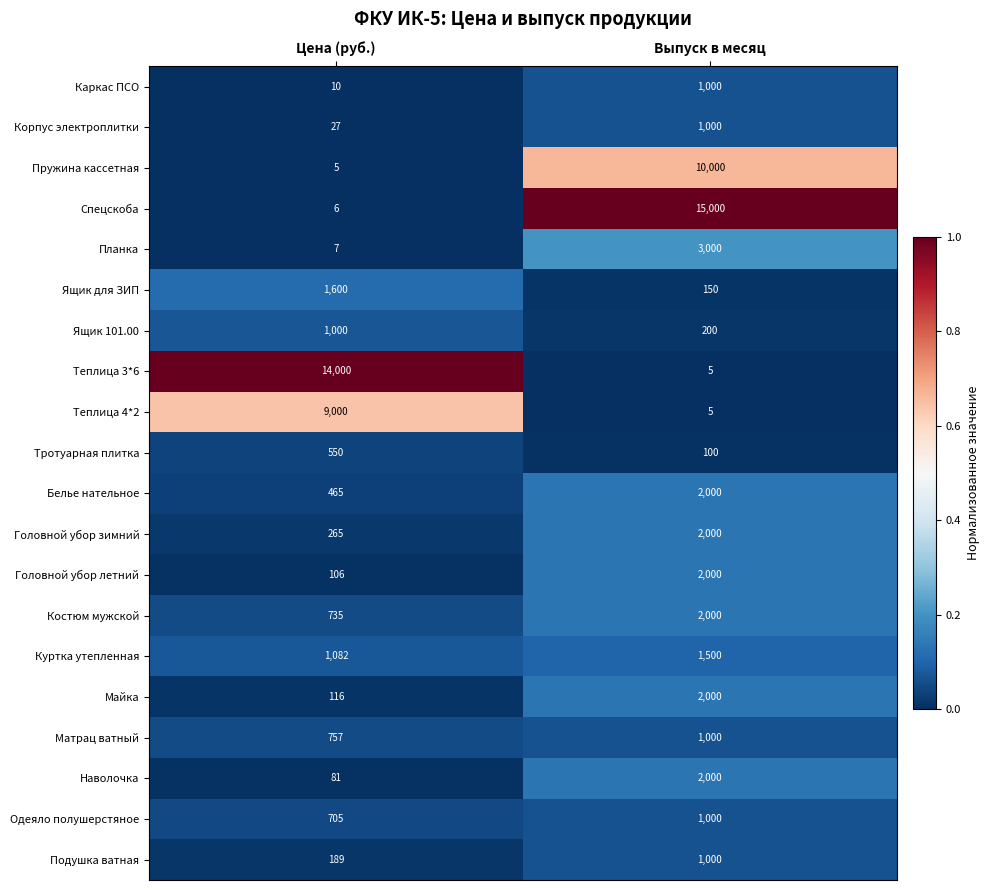

Is it true that Майка equals 2000 at Выпуск в месяц?

True